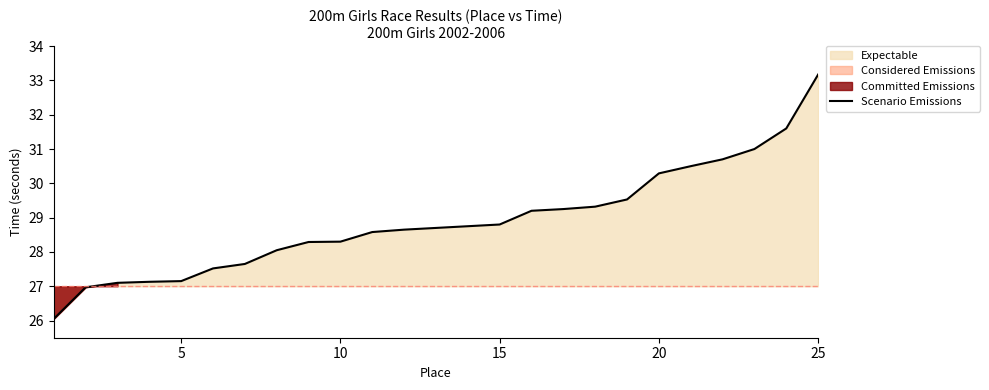

What is the value of the 12th point from the left?

28.6